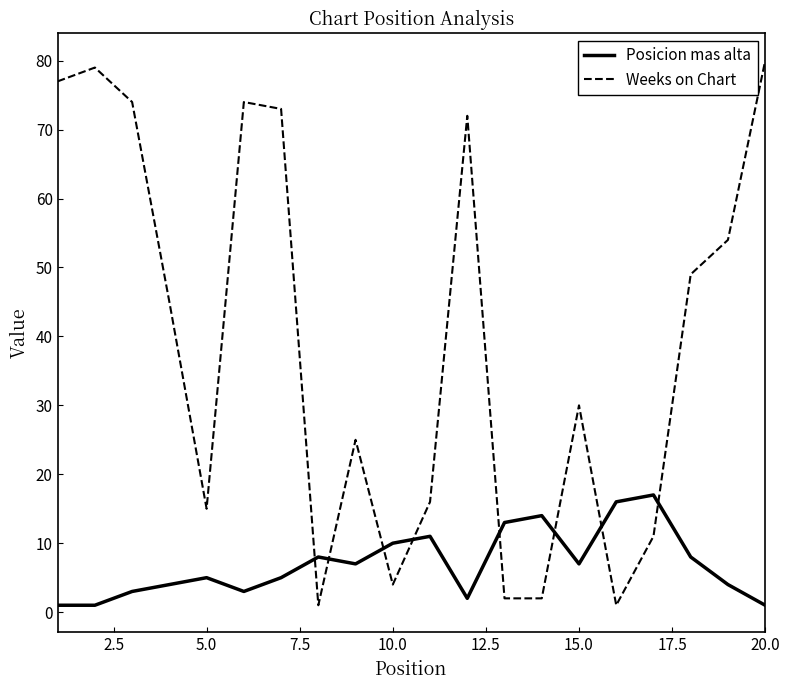

Which series has the widest spread of values?

Weeks on Chart